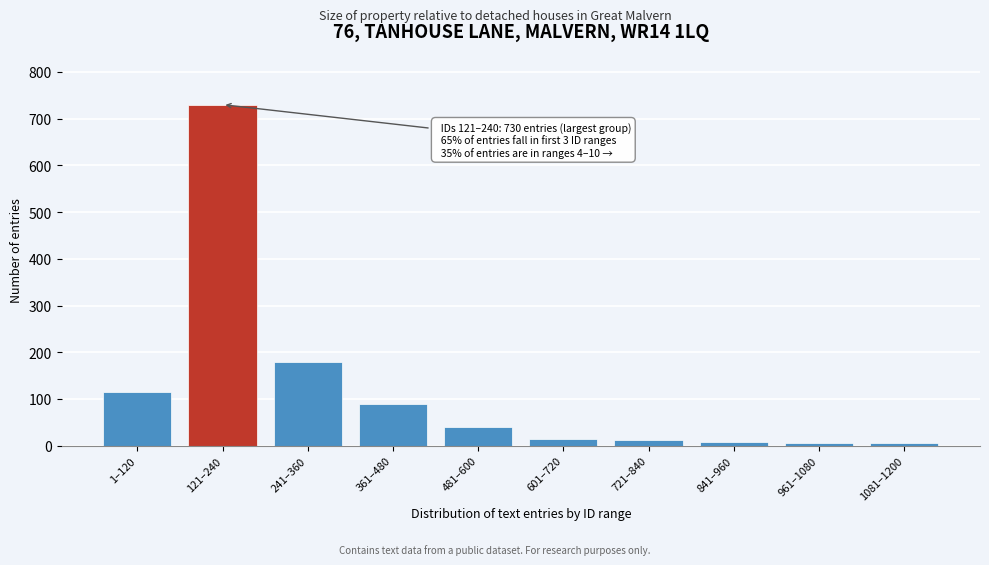

What is the difference between the maximum and minimum values?

725